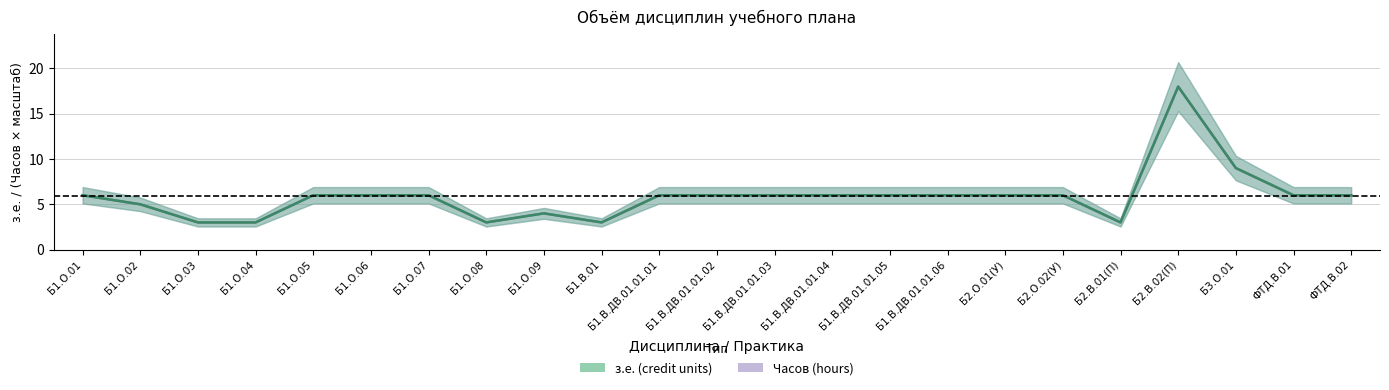

What is the average value of the Часов (hours) series?

6